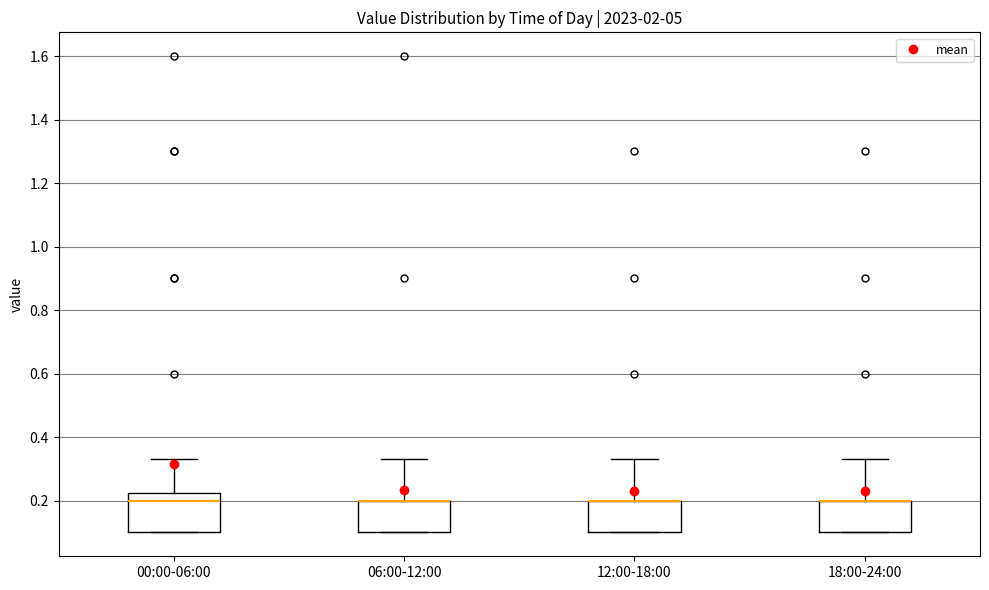

Reading left to right, read every box against the y-axis: the position of its median line, the range the box covers, and the ends of its whiskers. The values are not printed on the chart, so give them approximately, as read against the axis.

00:00-06:00: median 0.20, box 0.10 to 0.22, whiskers 0.10 to 0.34
06:00-12:00: median 0.20 (drawn on the box's upper edge), box 0.10 to 0.20, whiskers 0.10 to 0.34
12:00-18:00: median 0.20 (drawn on the box's upper edge), box 0.10 to 0.20, whiskers 0.10 to 0.34
18:00-24:00: median 0.20 (drawn on the box's upper edge), box 0.10 to 0.20, whiskers 0.10 to 0.34